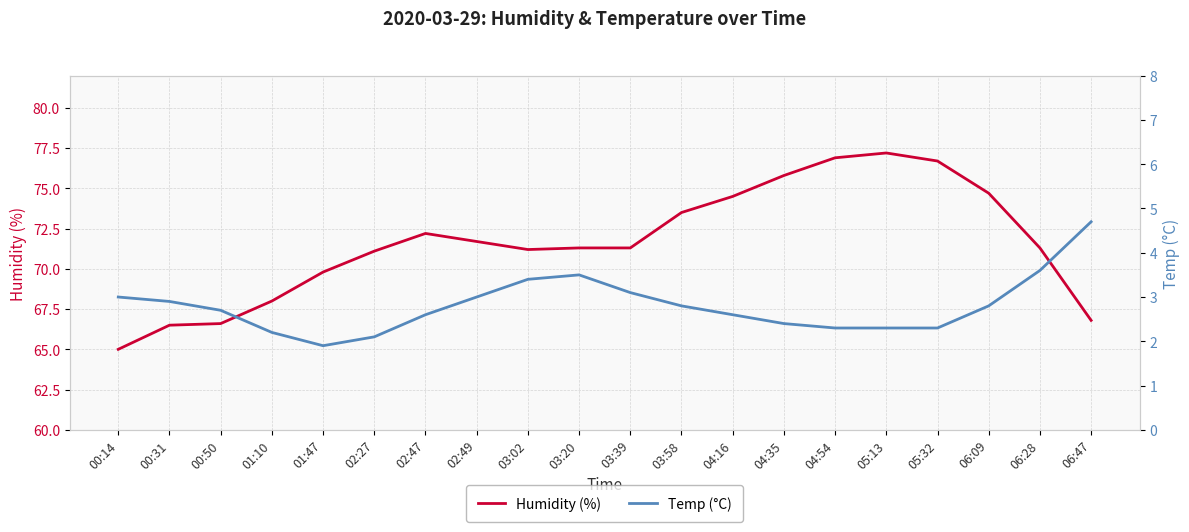

Where is Humidity (%) nearest to the value 71?

02:27